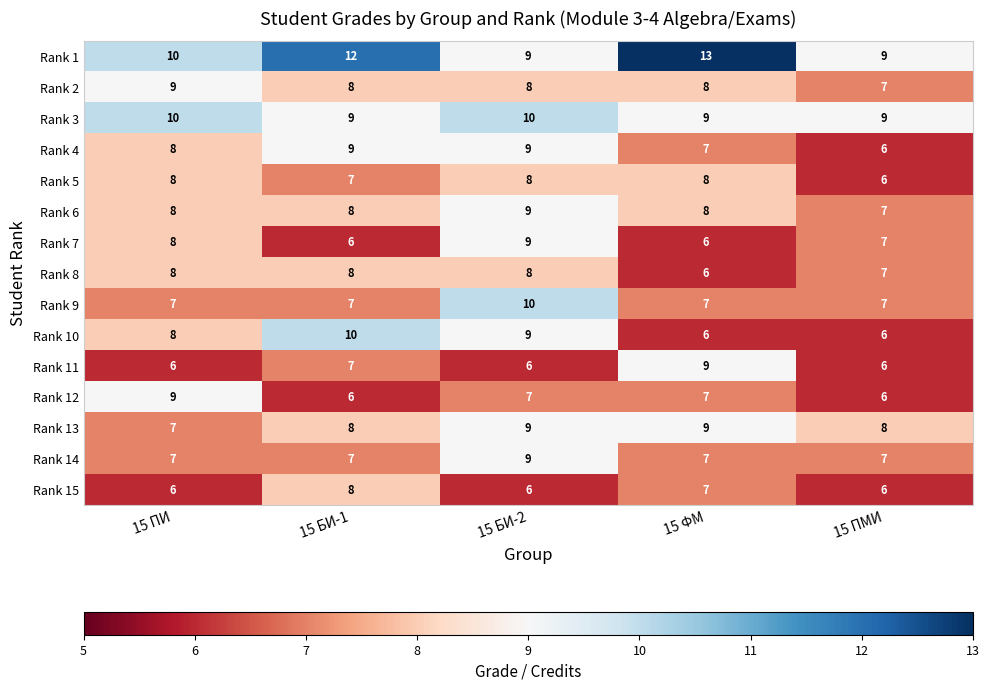

What is the spread (max minus min) of values at 15 БИ-2?

4